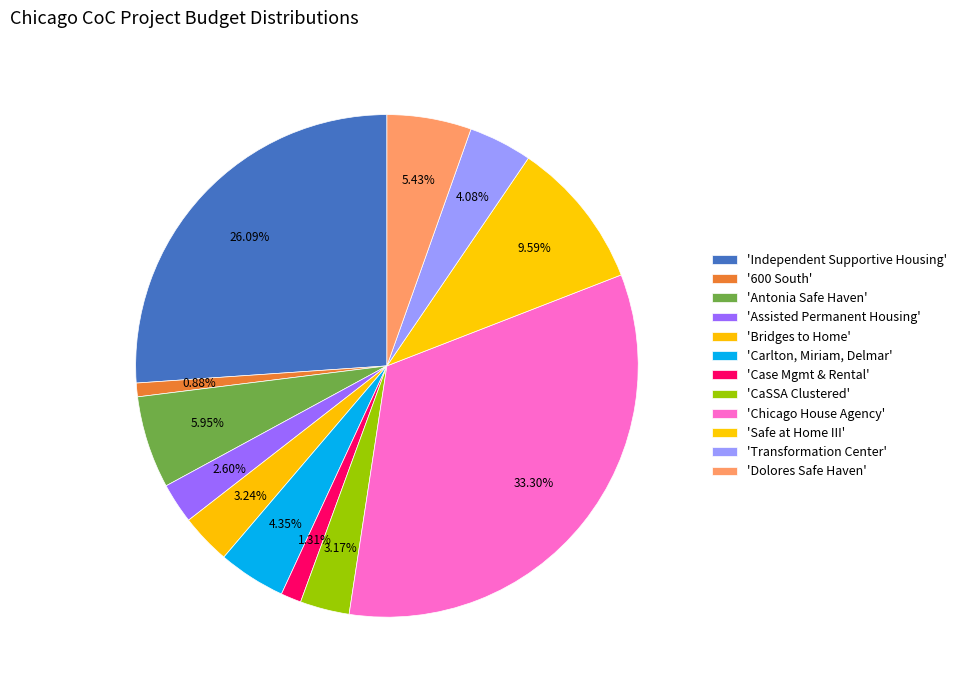

To the nearest percent, what is the average slice percentage?

8%